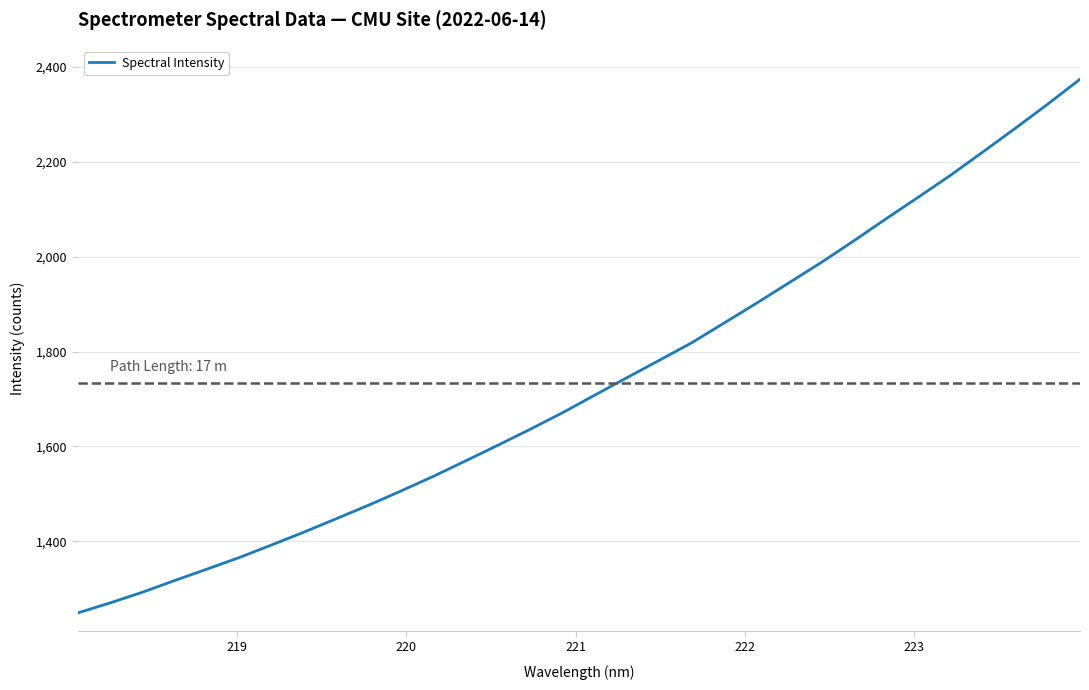

What is the smallest value displayed?

1249.3